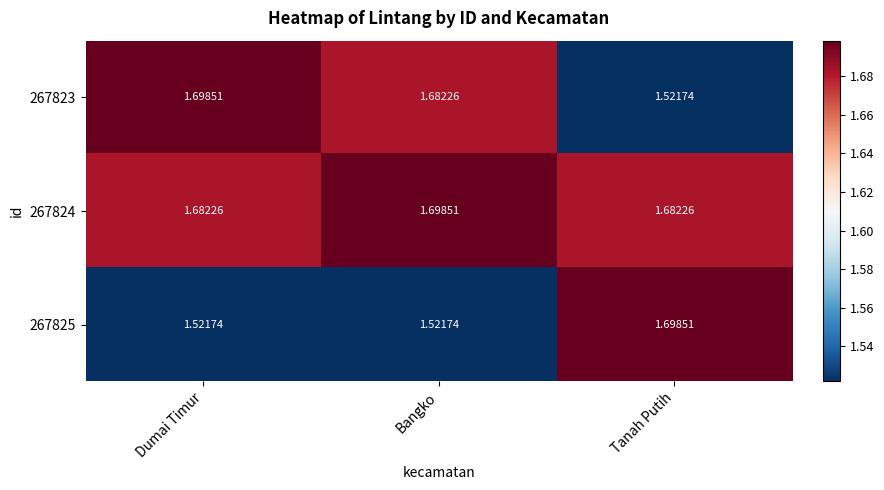

At which label is 267823 closest to 1?

Tanah Putih